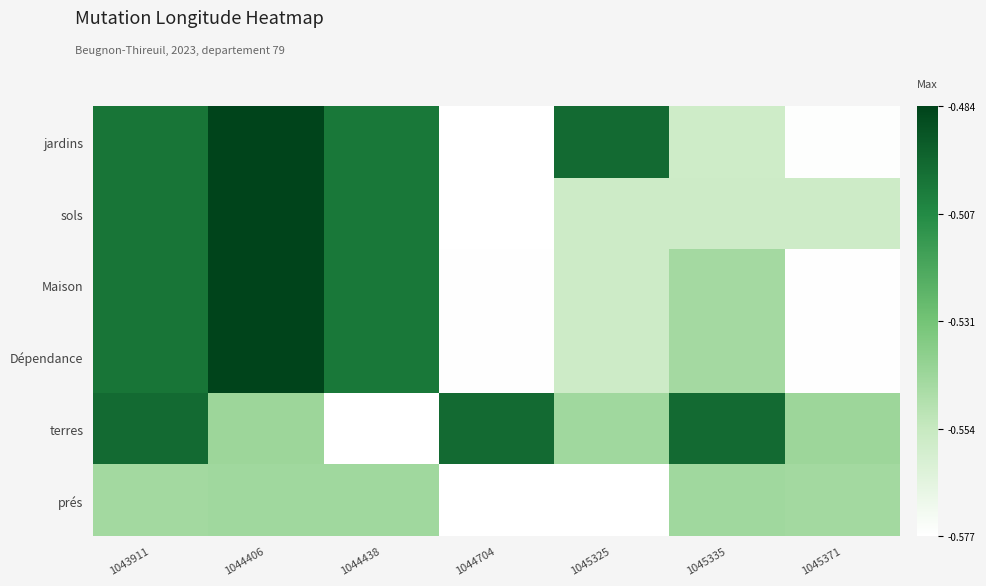

Which has a higher value, 1043911 or 1044704?

1043911